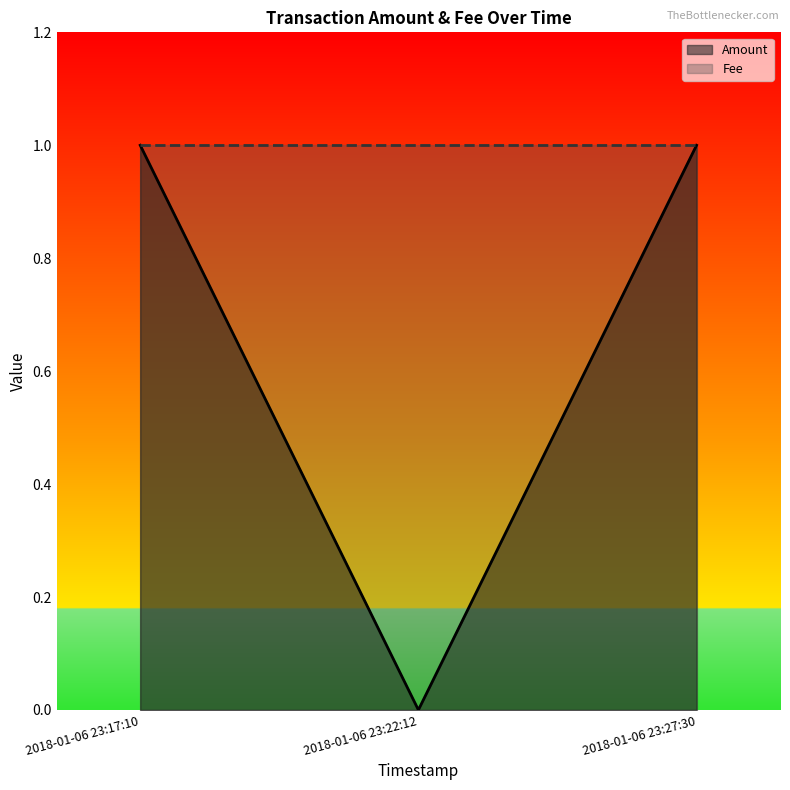

Where is the data nearest to the value 0?

2018-01-06 23:22:12